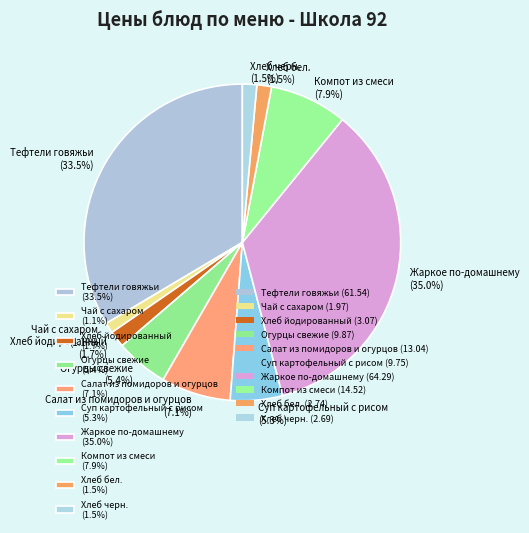

What is the largest slice in the pie chart?

Жаркое по-домашнему (35.0%)